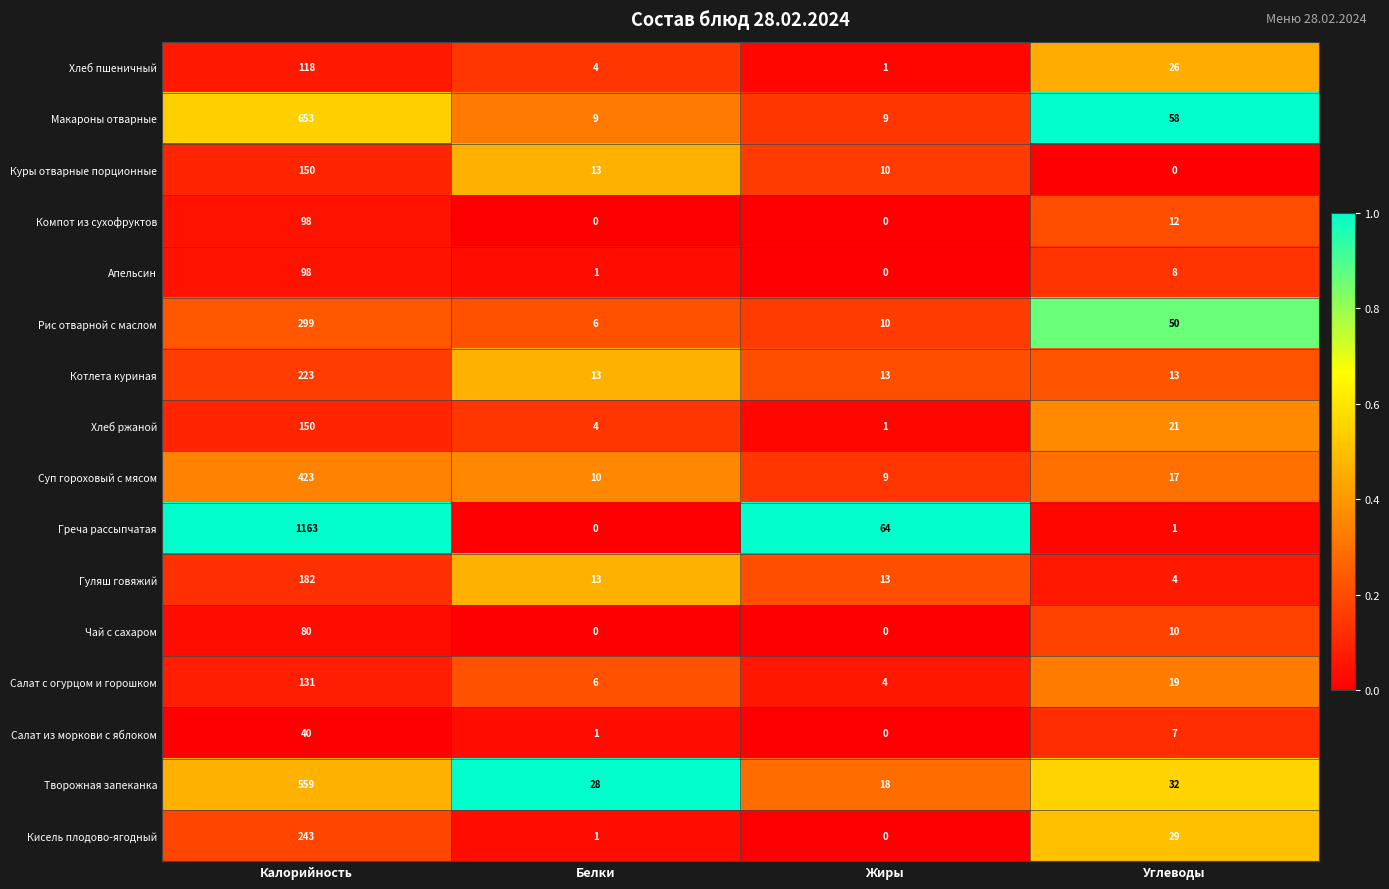

The Греча рассыпчатая series shows 0 at Белки. True or false?

True